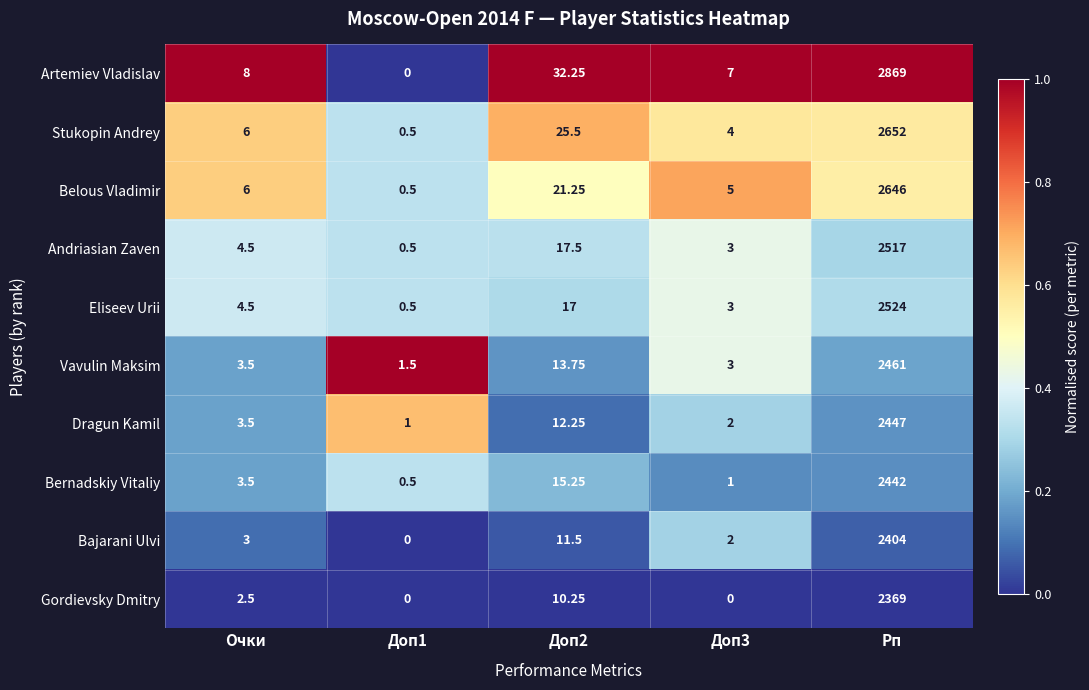

What is the greatest value displayed?

2869.0